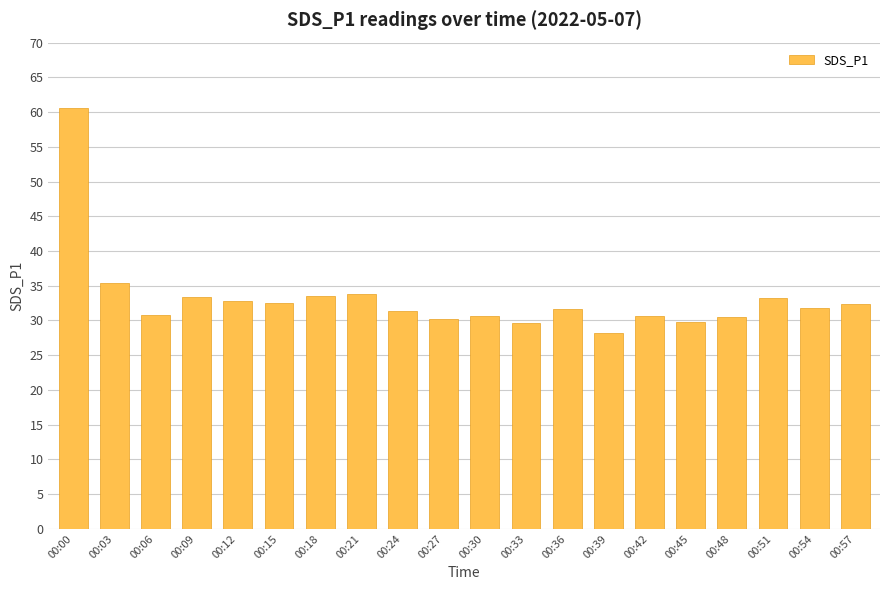

What is the change in value from 00:06 to 00:09?

+2.6